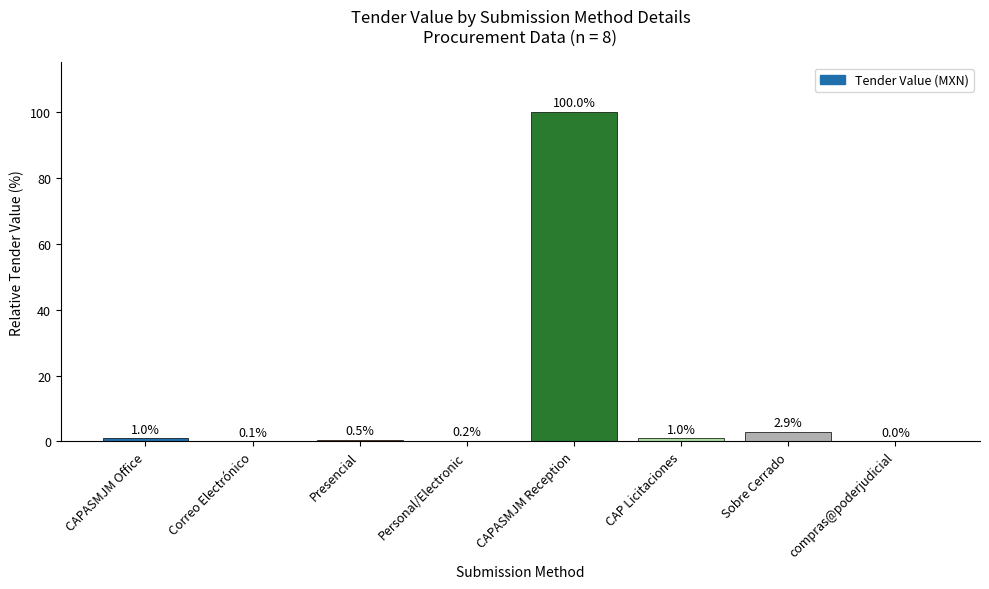

At which label is the value closest to 50?

Sobre Cerrado